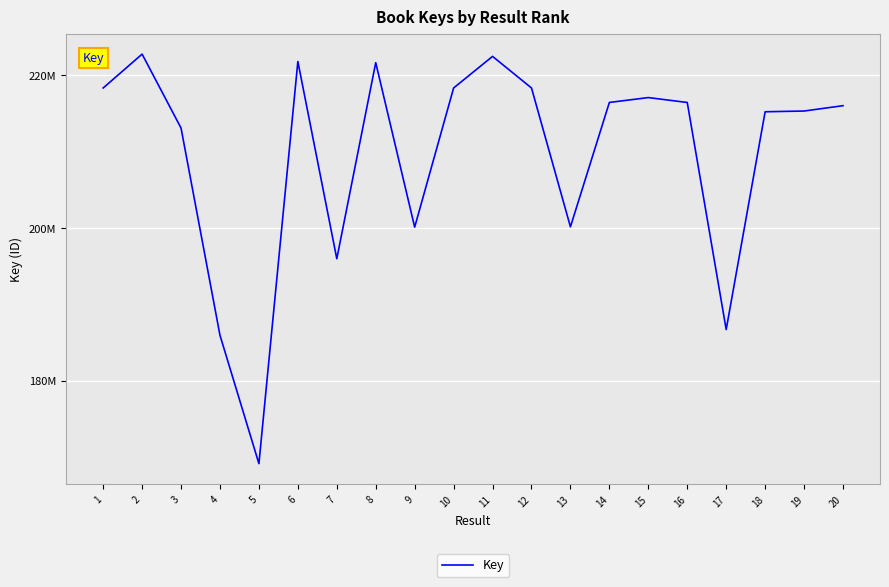

Is this an area chart (filled region under the line)?

No